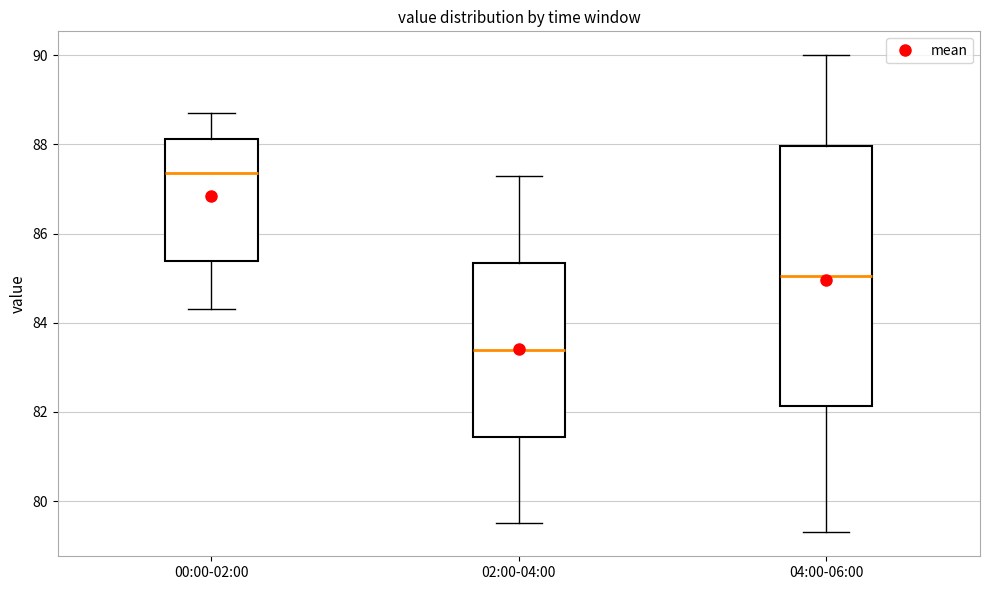

Reading left to right, read every box against the y-axis: the position of its median line, the range the box covers, and the ends of its whiskers. The values are not printed on the chart, so give them approximately, as read against the axis.

00:00-02:00: median 87.4, box 85.4 to 88.2, whiskers 84.4 to 88.8
02:00-04:00: median 83.4, box 81.4 to 85.4, whiskers 79.6 to 87.4
04:00-06:00: median 85.0, box 82.2 to 88.0, whiskers 79.4 to 90.0